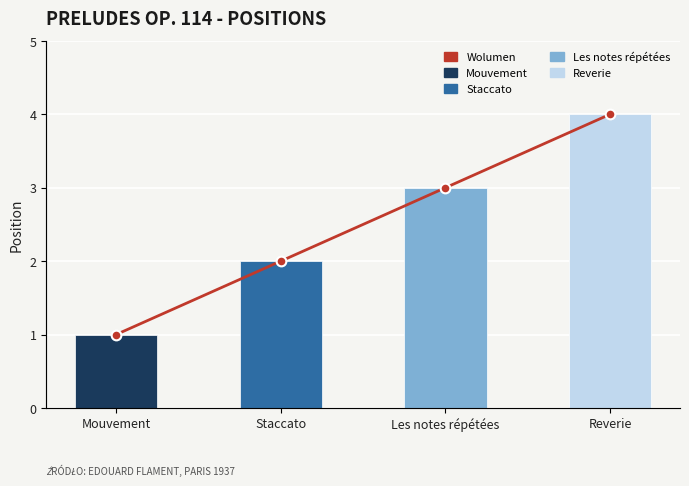

At which label does Wolumen first exceed 3?

Reverie